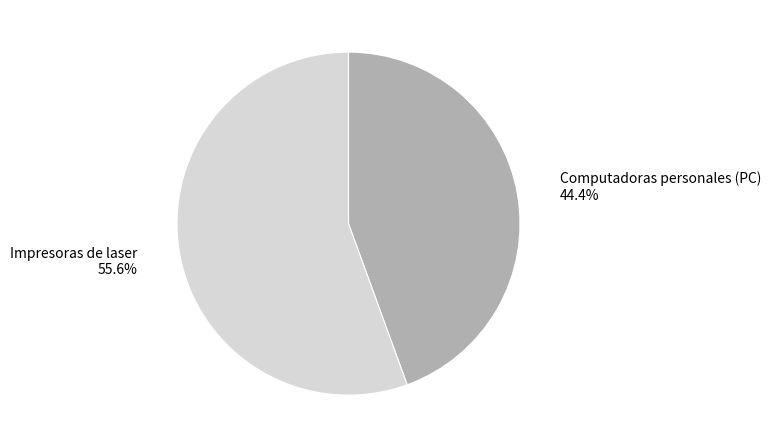

What percentage is NOT represented by Impresoras de laser?

44.4%